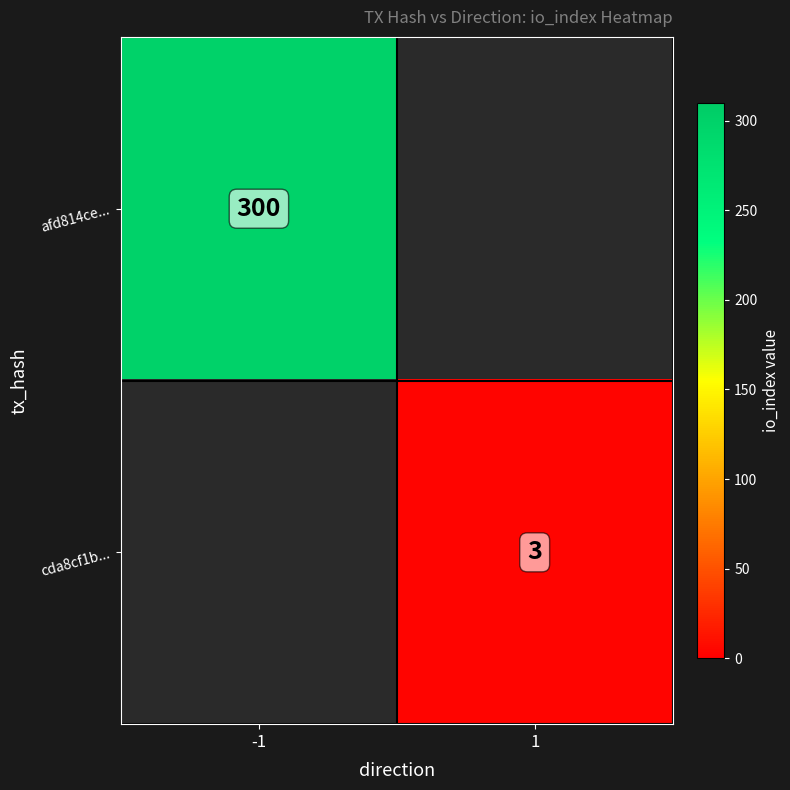

Is the value of cda8cf1b... at 1 greater than the value of afd814ce... at -1?

No